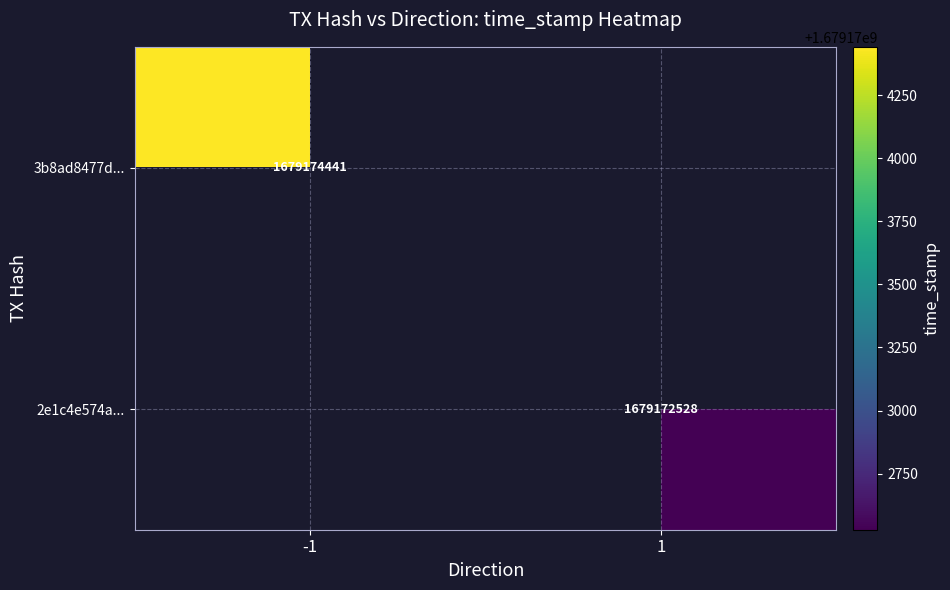

The 3b8ad8477d... series shows 1679174441 at -1. True or false?

True